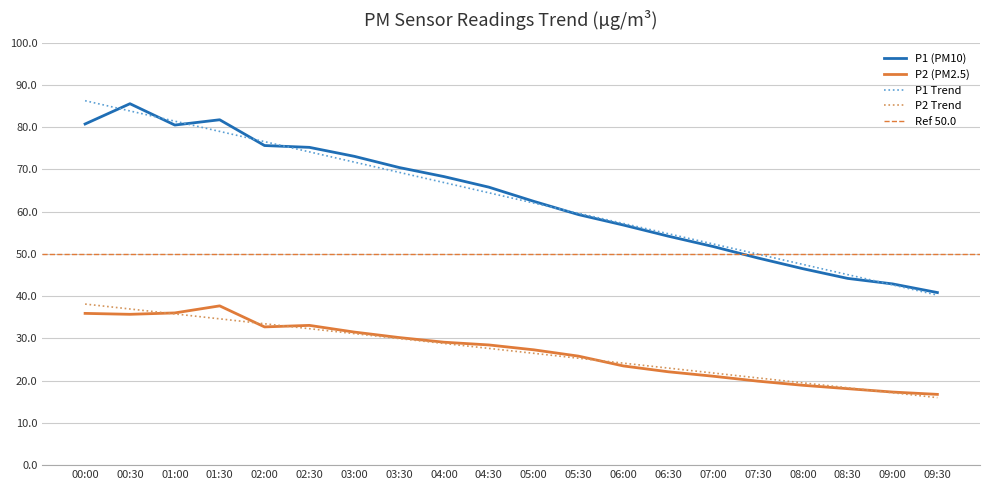

True or false: P2 and P1 cross at least once.

False